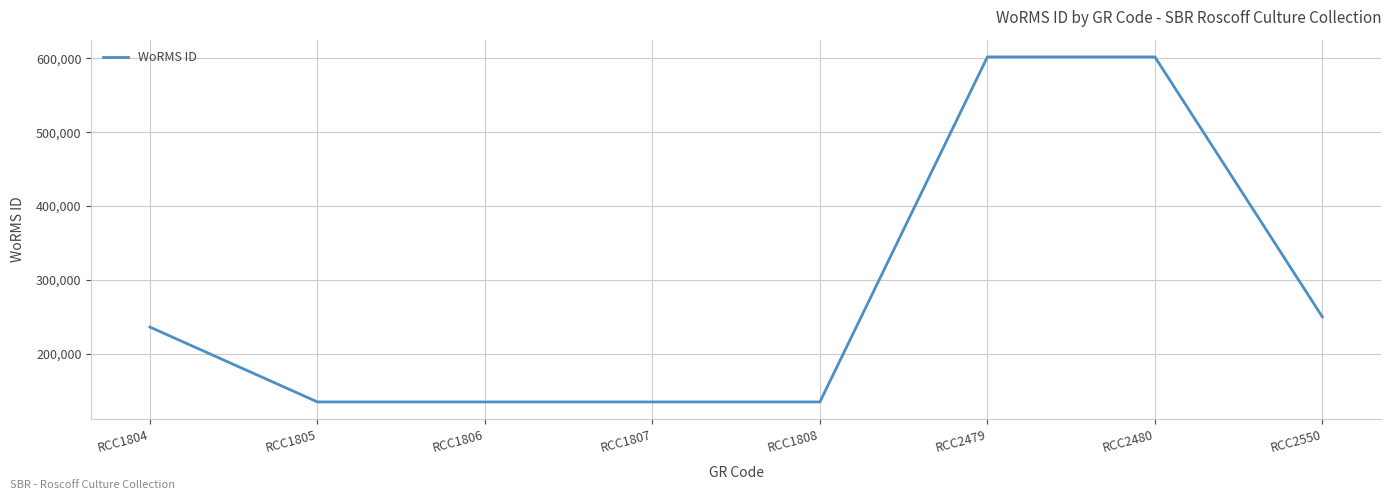

Approximately how many times larger is the value at RCC1804 compared to RCC1806?

1.8